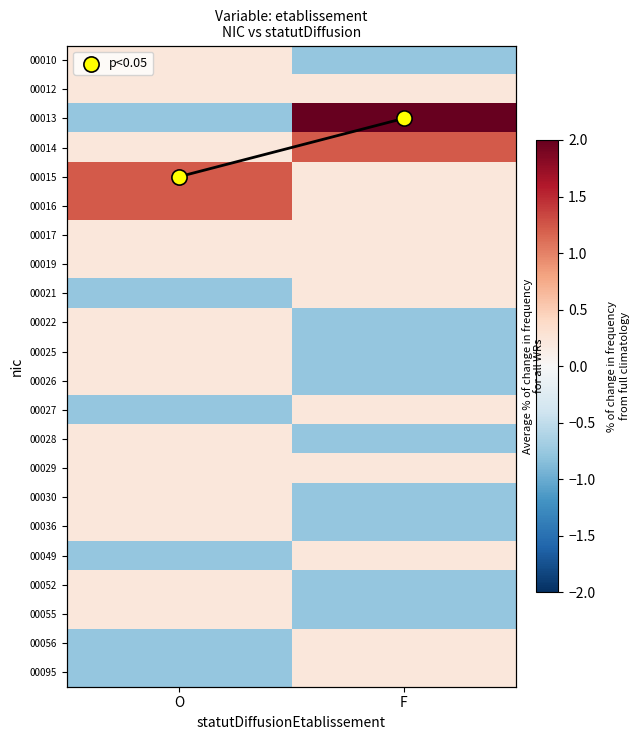

What is the spread (max minus min) of values at O?

2.0